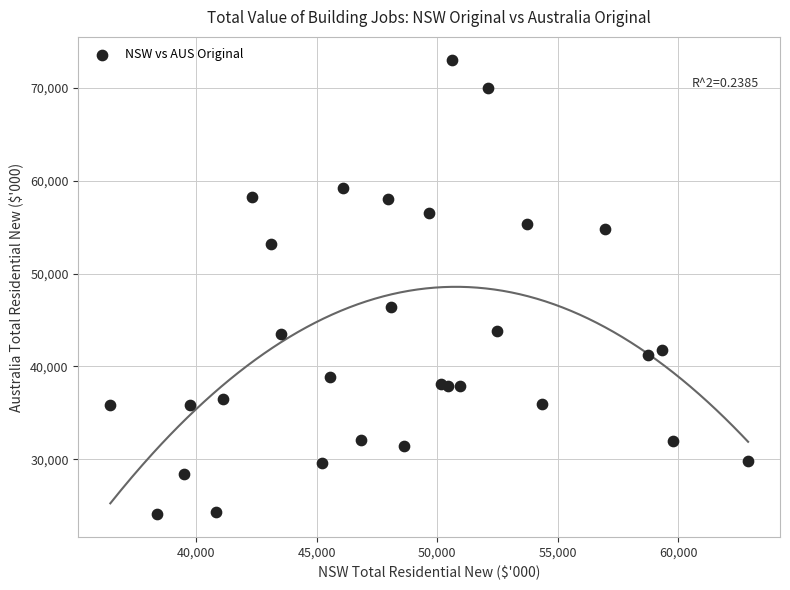

What Y value in the scatter plot is closest to 48568?

46437